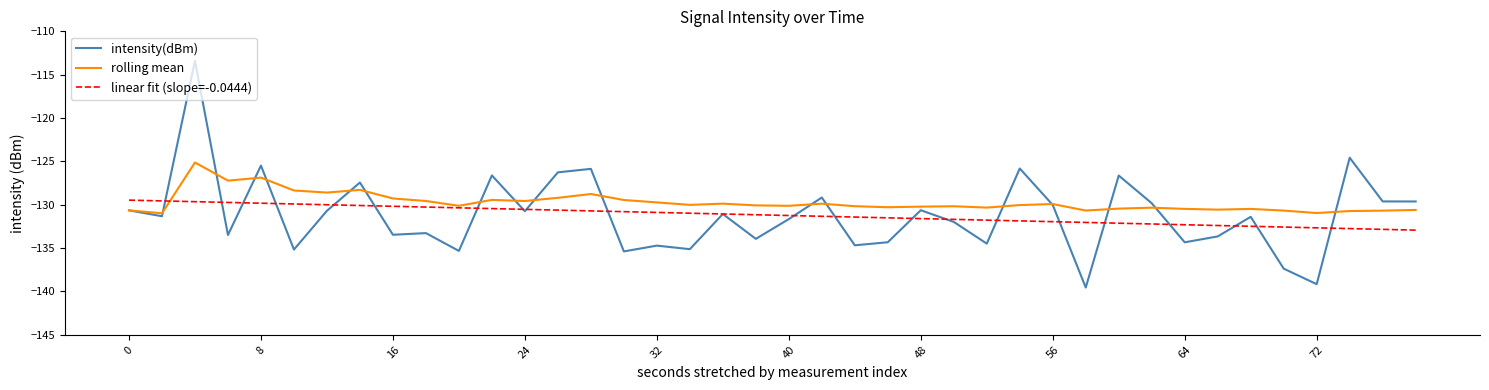

What is the maximum value shown in the chart?

-113.4